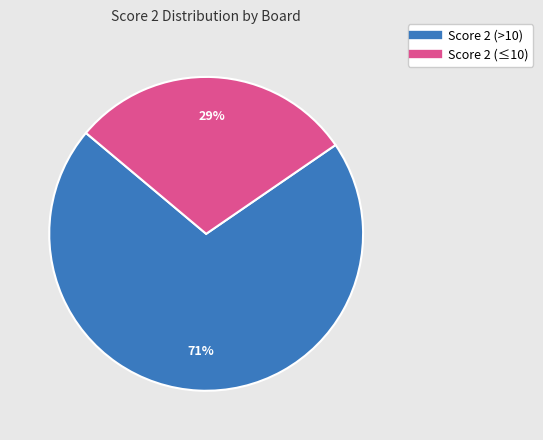

To the nearest percent, what is the average slice percentage?

50%